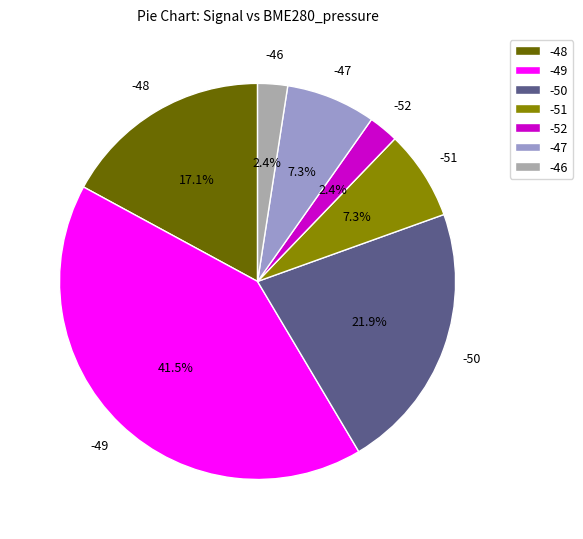

What percentage is NOT represented by -46?

97.6%